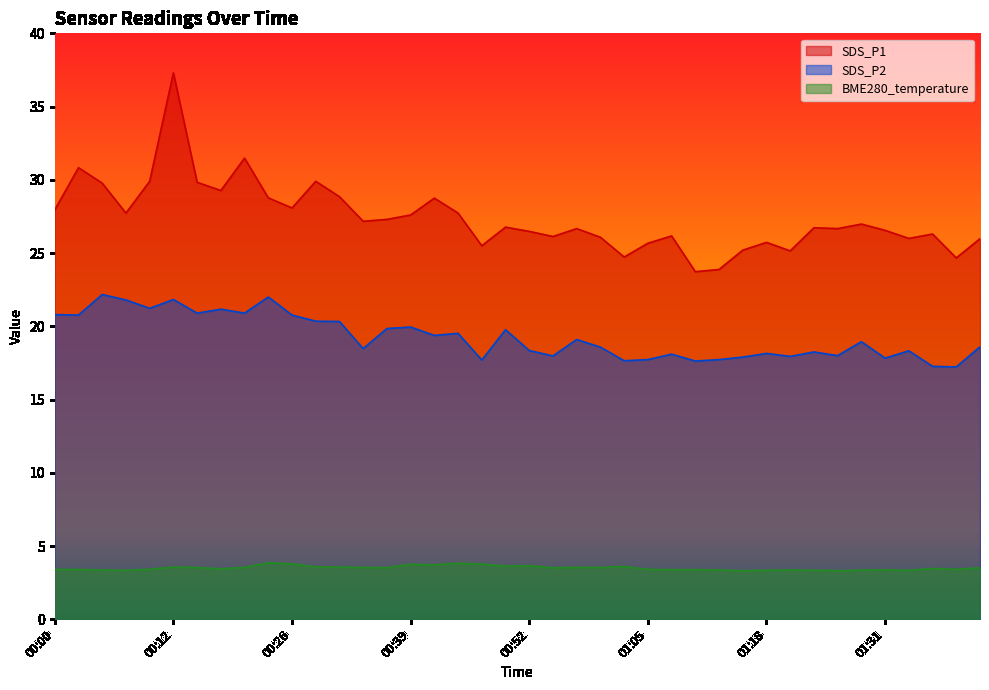

At which category does SDS_P2 reach its first local valley?

00:02